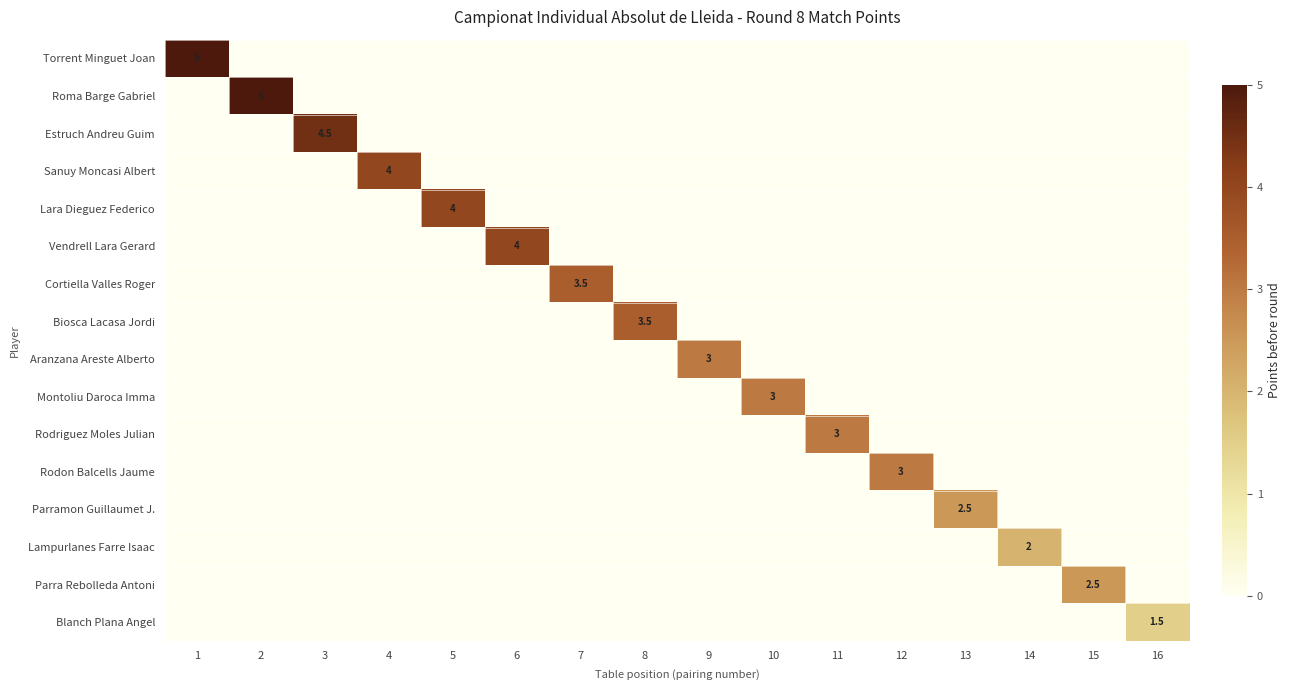

The value of Lara Dieguez Federico at 5 is 1.3. True or false?

False